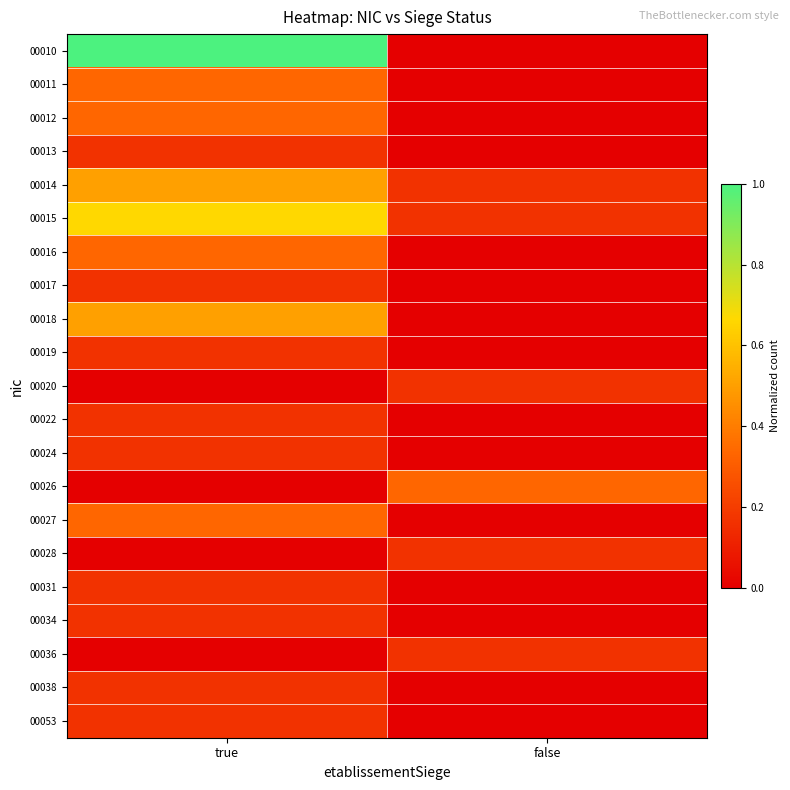

What is the greatest value displayed?

1.0